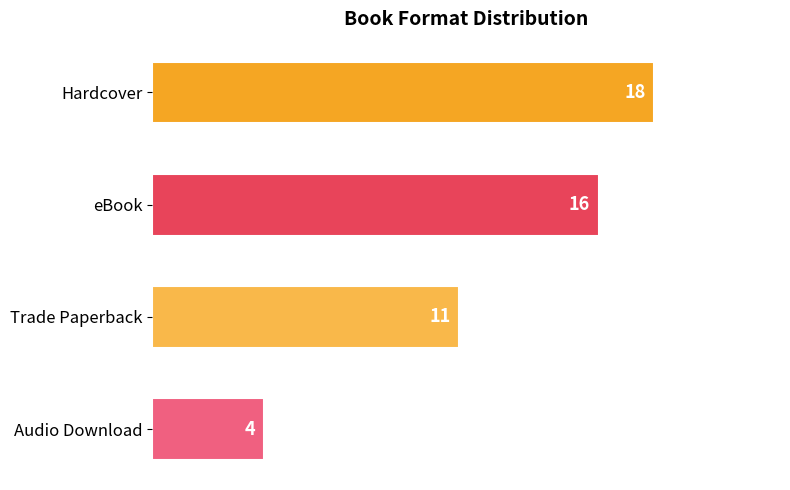

Reading top to bottom, list all the values displayed in this chart.

Hardcover=18	eBook=16	Trade Paperback=11	Audio Download=4